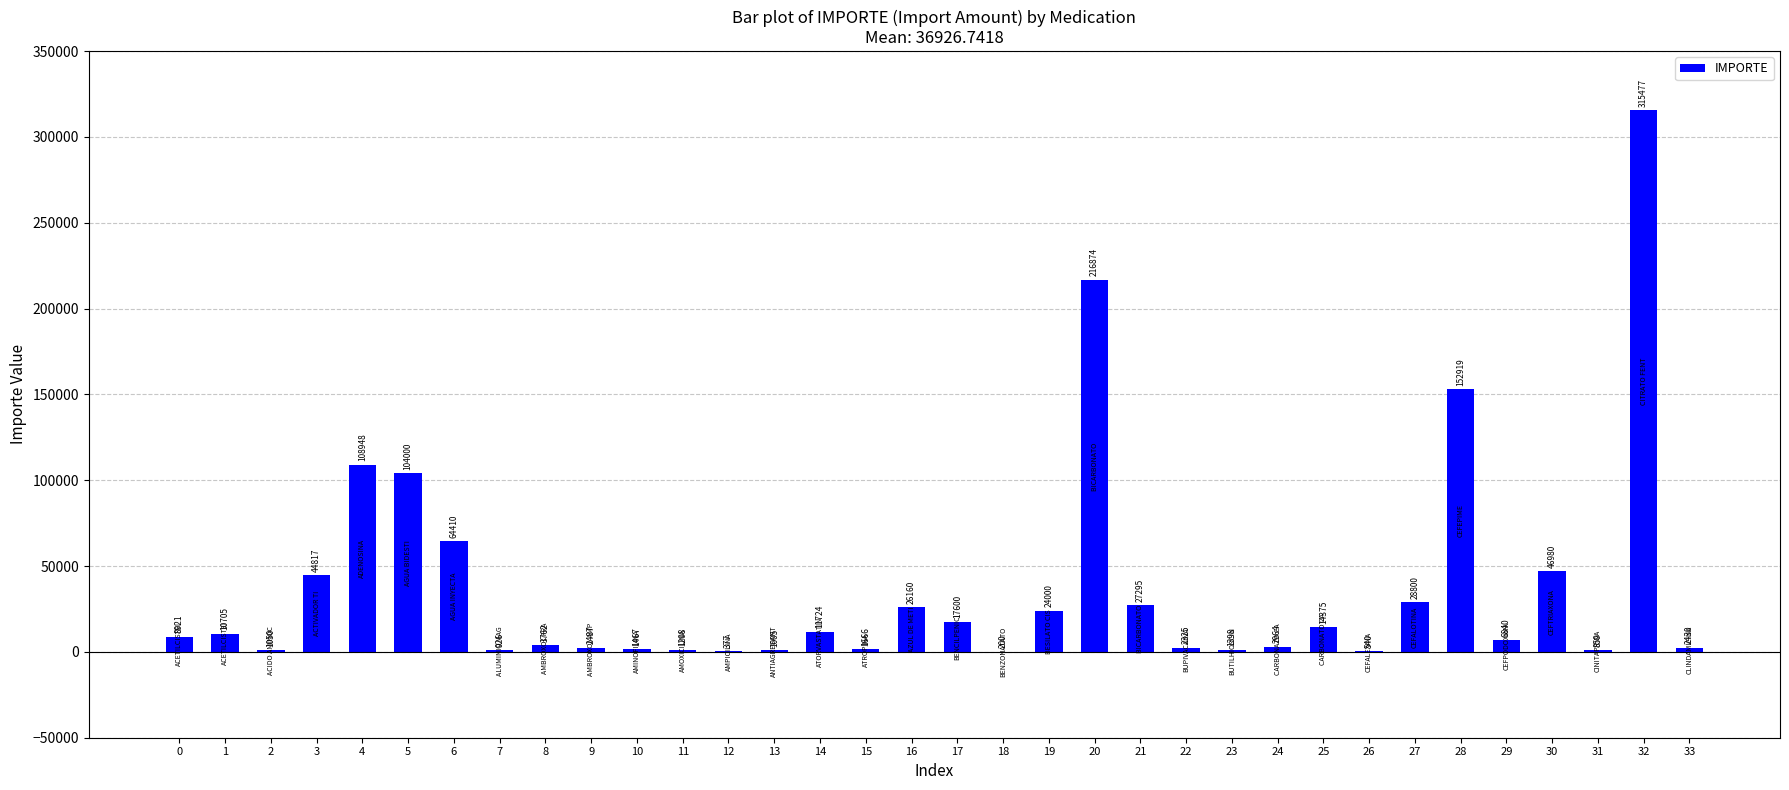

True or false: the data shows 139994.8 at 32.

False